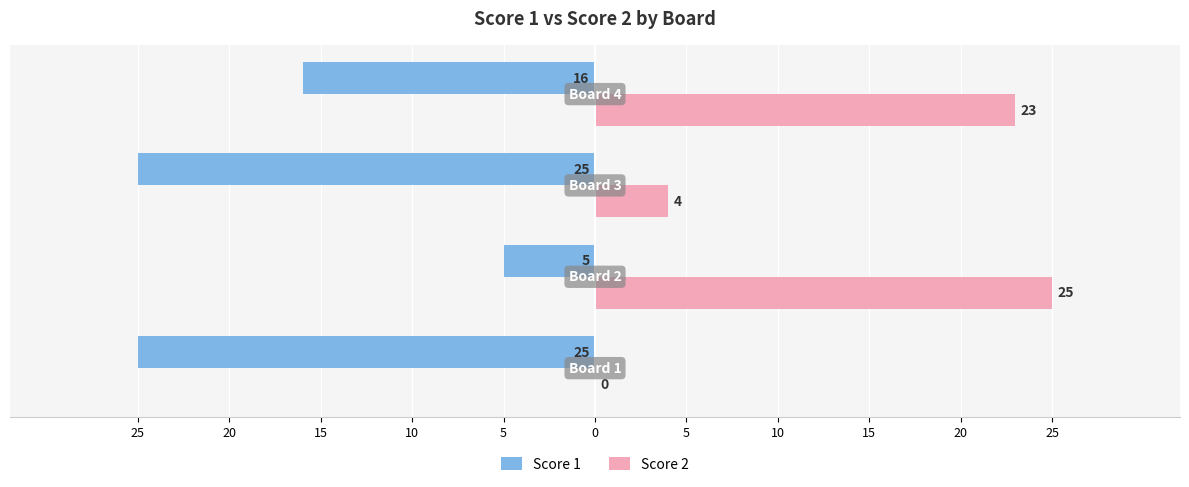

What are all the series names shown in the legend?

Score 1, Score 2